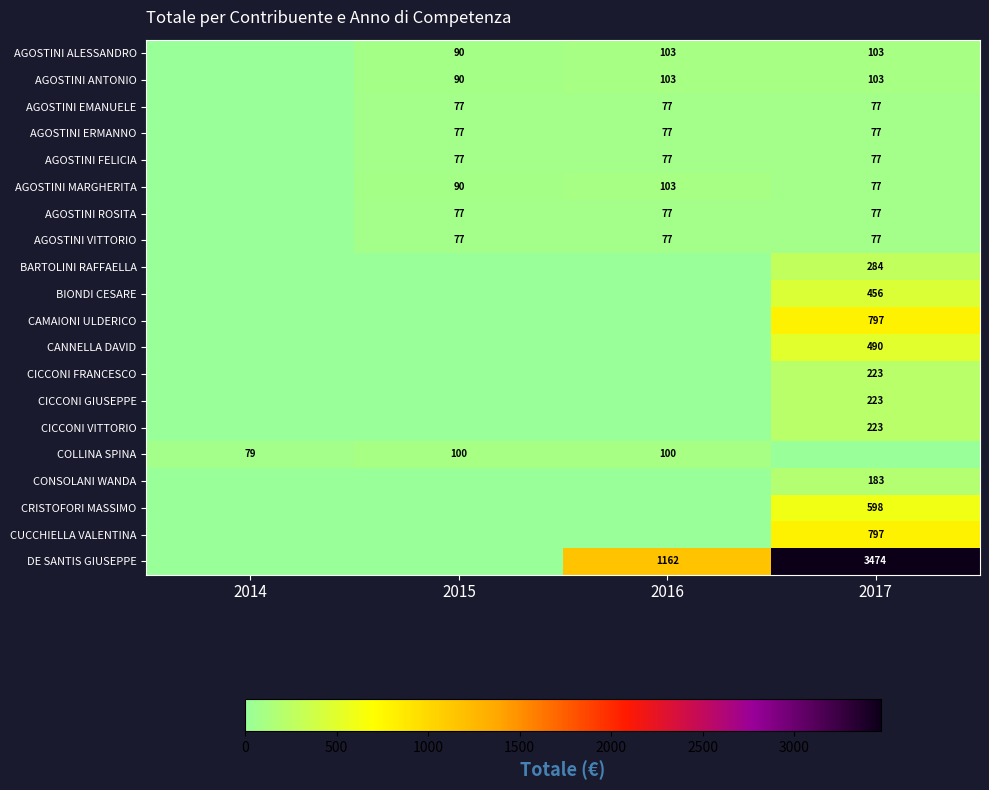

How many distinct data groups are displayed?

20